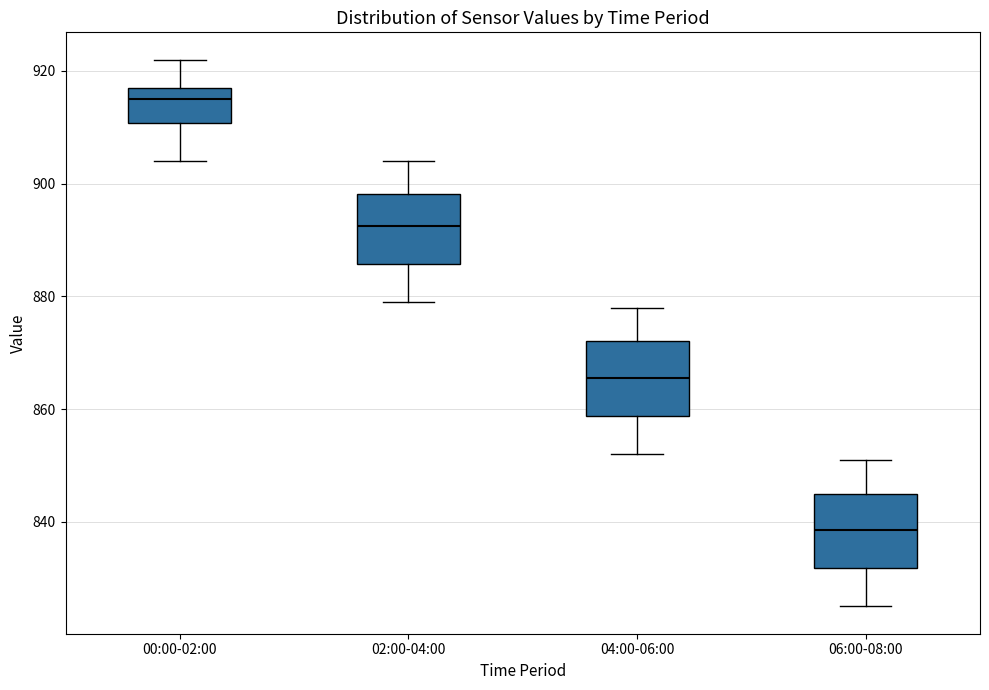

Where does the upper whisker of the box for 06:00-08:00 end on the y-axis? The values are not printed on the chart, so give them approximately, as read against the axis.

852